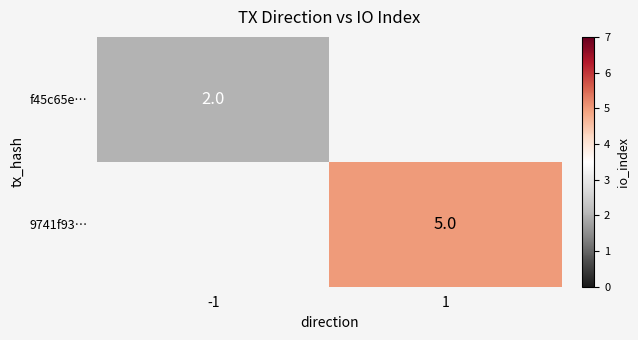

Which has a higher value, -1 or 1?

1